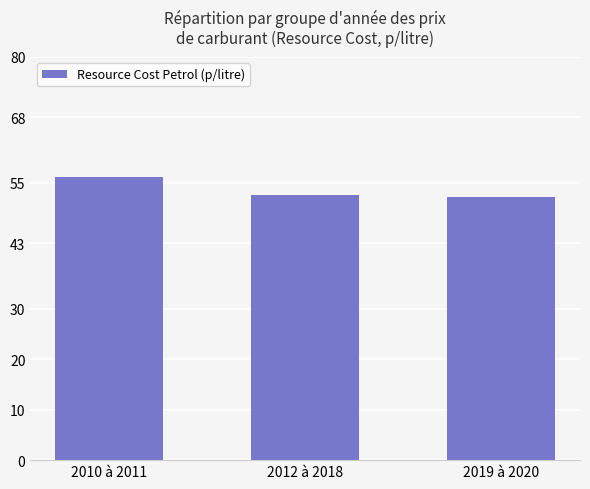

What is the greatest value displayed?

56.1